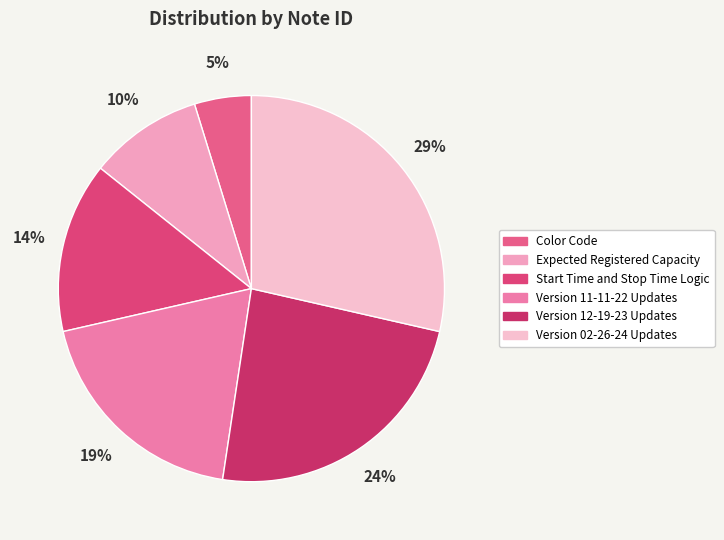

To the nearest percent, what is the average slice percentage?

17%